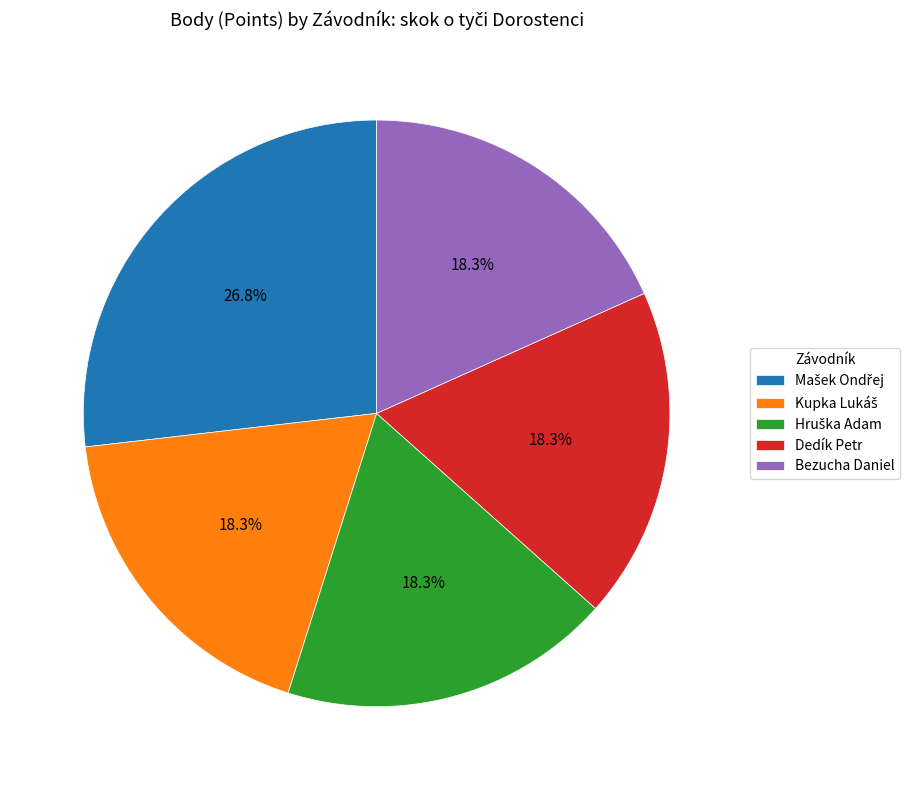

How much of the chart is everything except Dedík Petr?

81.7%